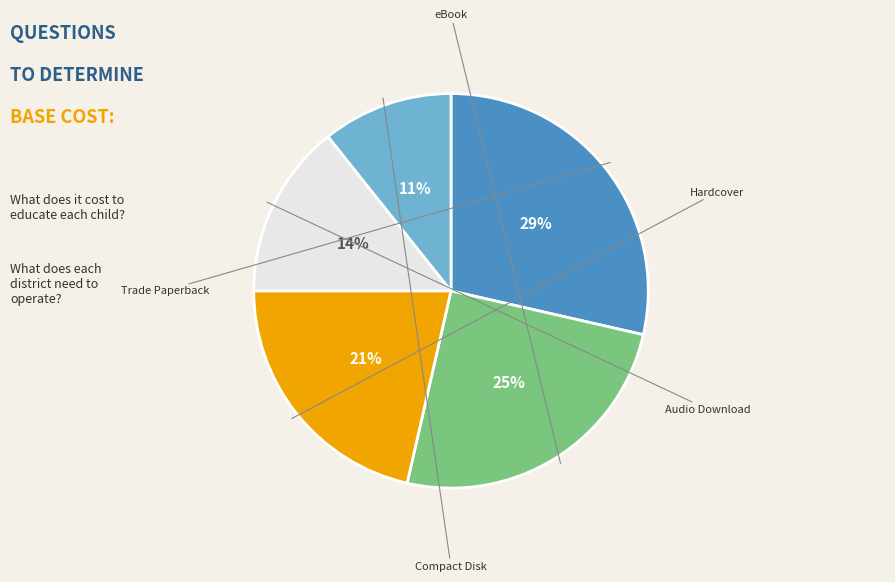

Rank the categories by value from lowest to highest.

Compact Disk, Audio Download, Hardcover, eBook, Trade Paperback